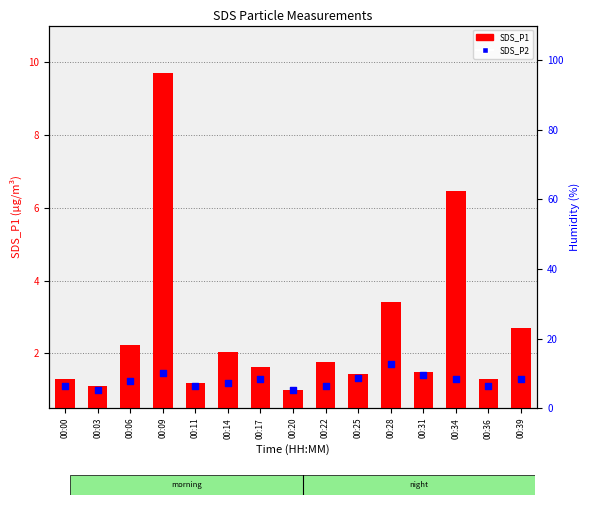

What are all the series names shown in the legend?

SDS_P1, SDS_P2